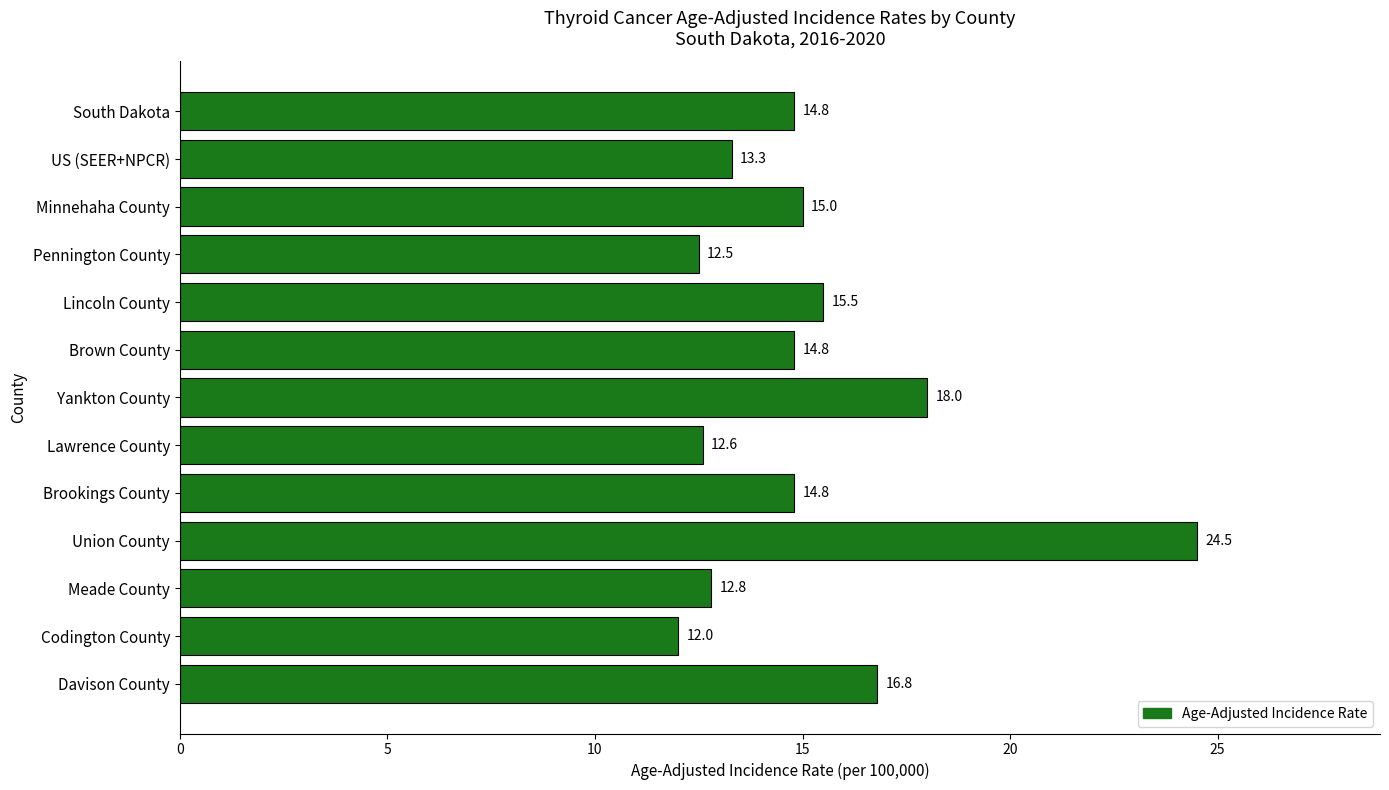

Where is the data nearest to the value 18?

Yankton County